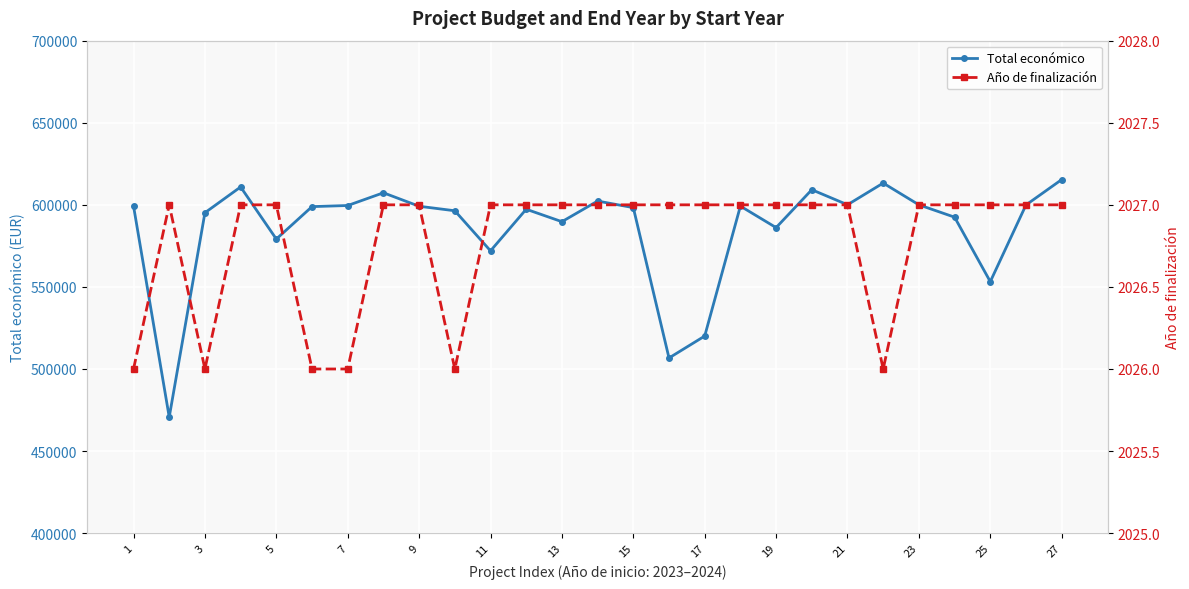

True or false: Total económico has more than 0 points higher than both neighbors.

True